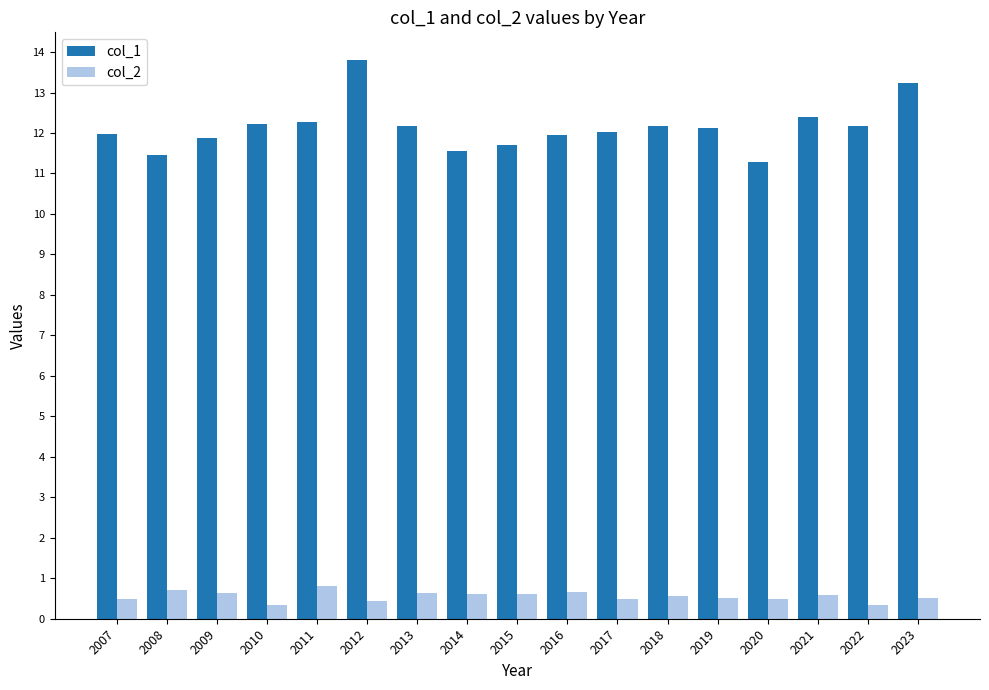

Which category has the highest value in the col_1 series?

2012